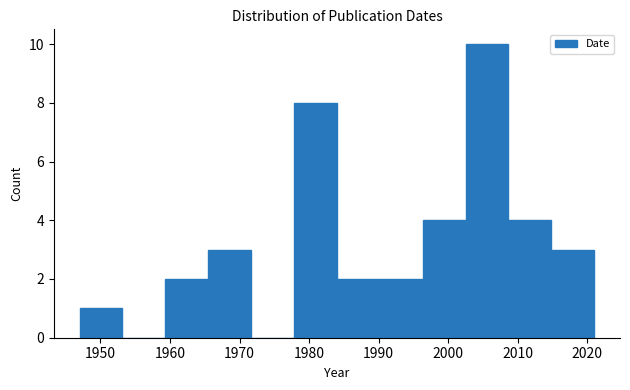

How tall is the bar that spans 2009 to 2015 on the x-axis? Neither the bar edges nor the heights are printed on the chart, so give them approximately, as read against the axes.

4